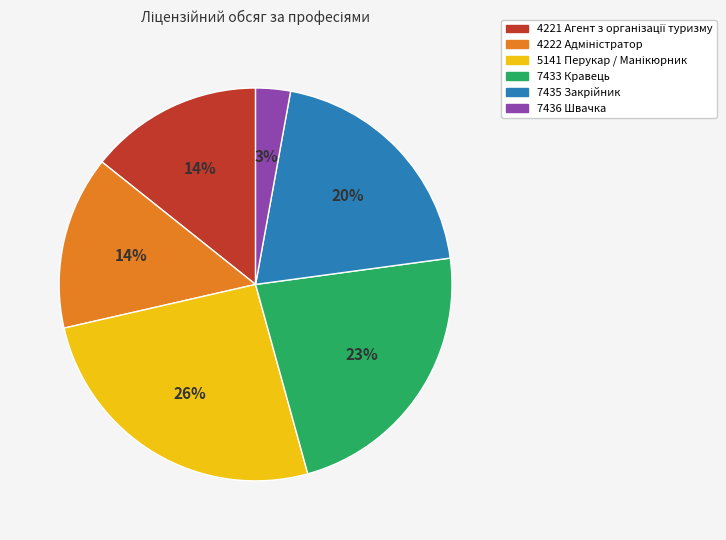

Which category has the smallest portion of the pie?

7436 Швачка